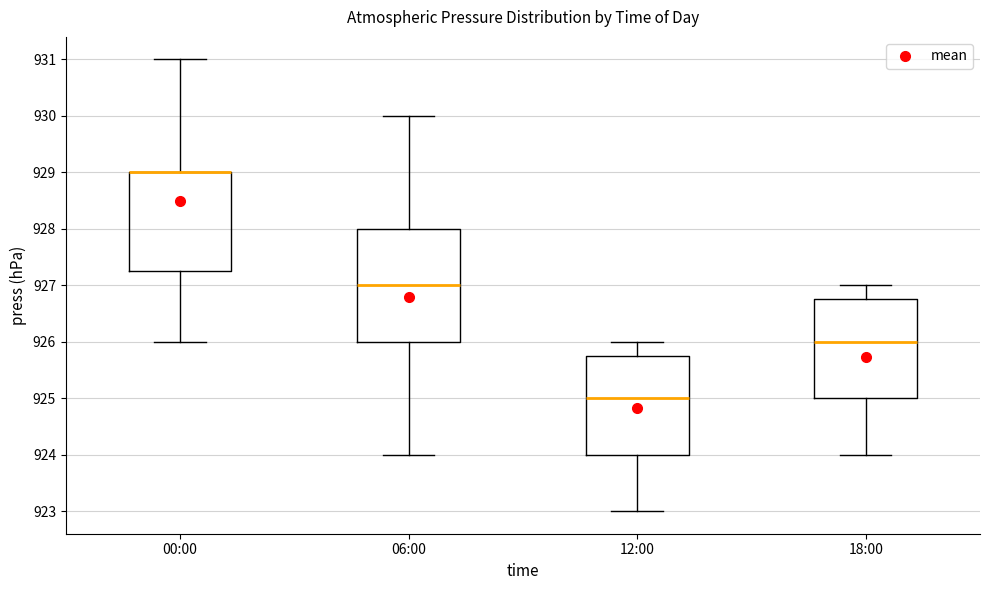

Where does the upper whisker of the box for 06:00 end on the y-axis? The values are not printed on the chart, so give them approximately, as read against the axis.

930.0